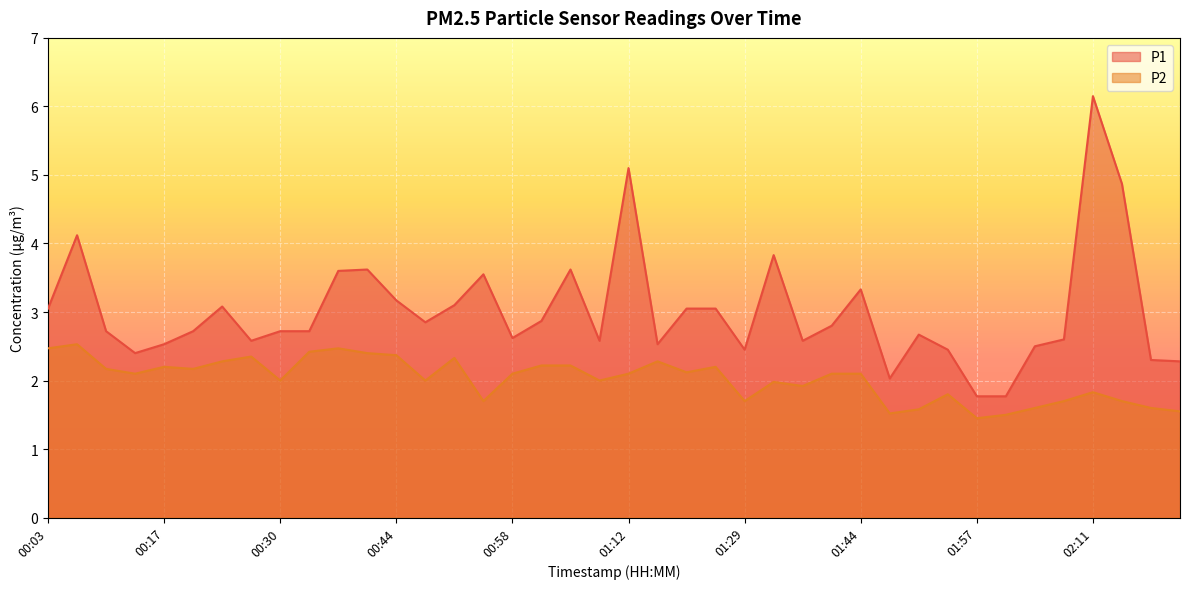

What is the sum of all P1 values?

120.3